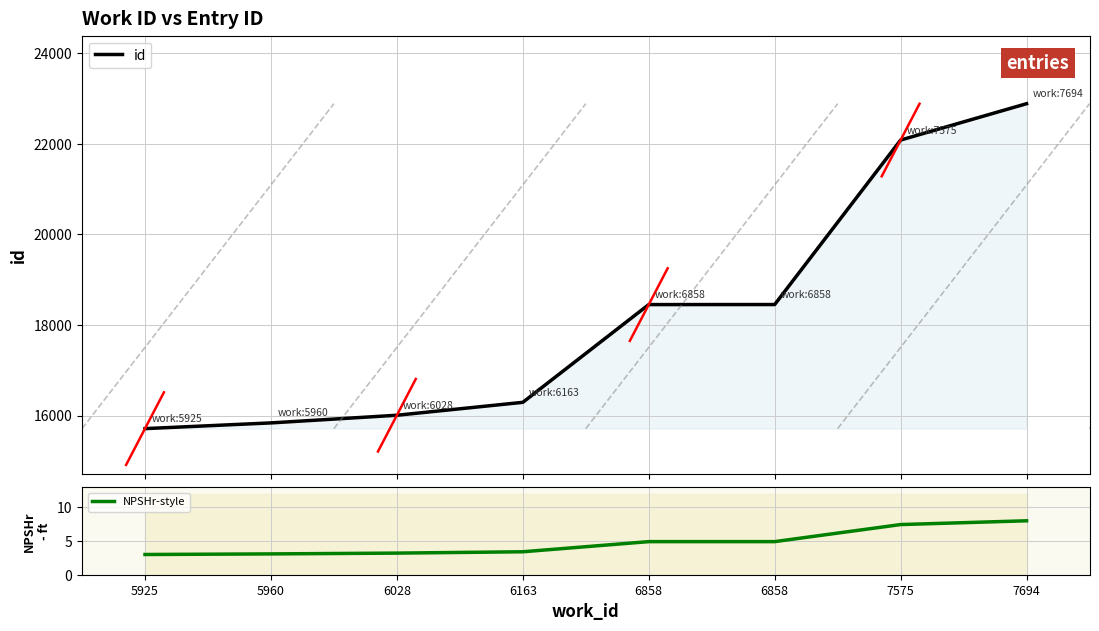

What is the value of the NPSHr-style point at the 4th from the left?

3.4